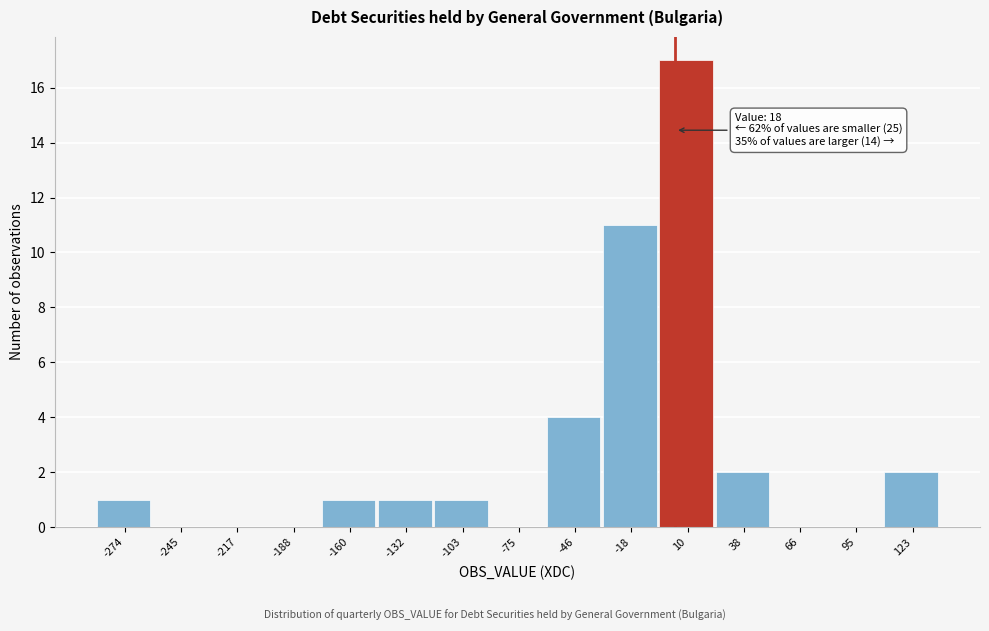

Reading left to right, extract all data points from this chart.

-274=1	-245=0	-217=0	-188=0	-160=1	-132=1	-103=1	-75=0	-46=4	-18=11	10=17	38=2	66=0	95=0	123=2